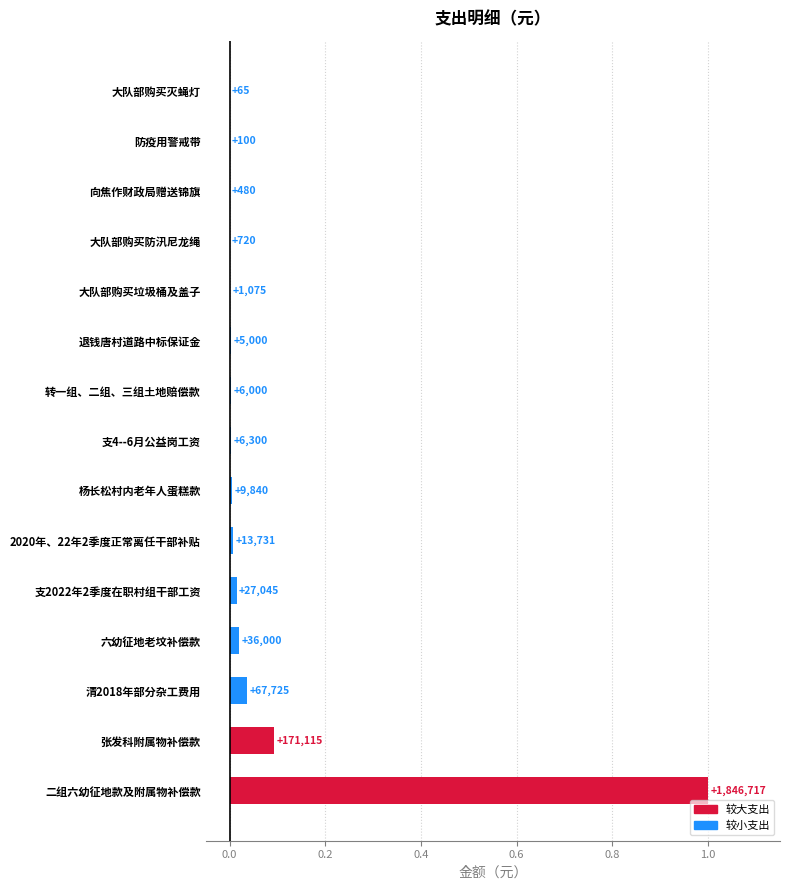

What is the difference between the maximum and minimum values?

1.0